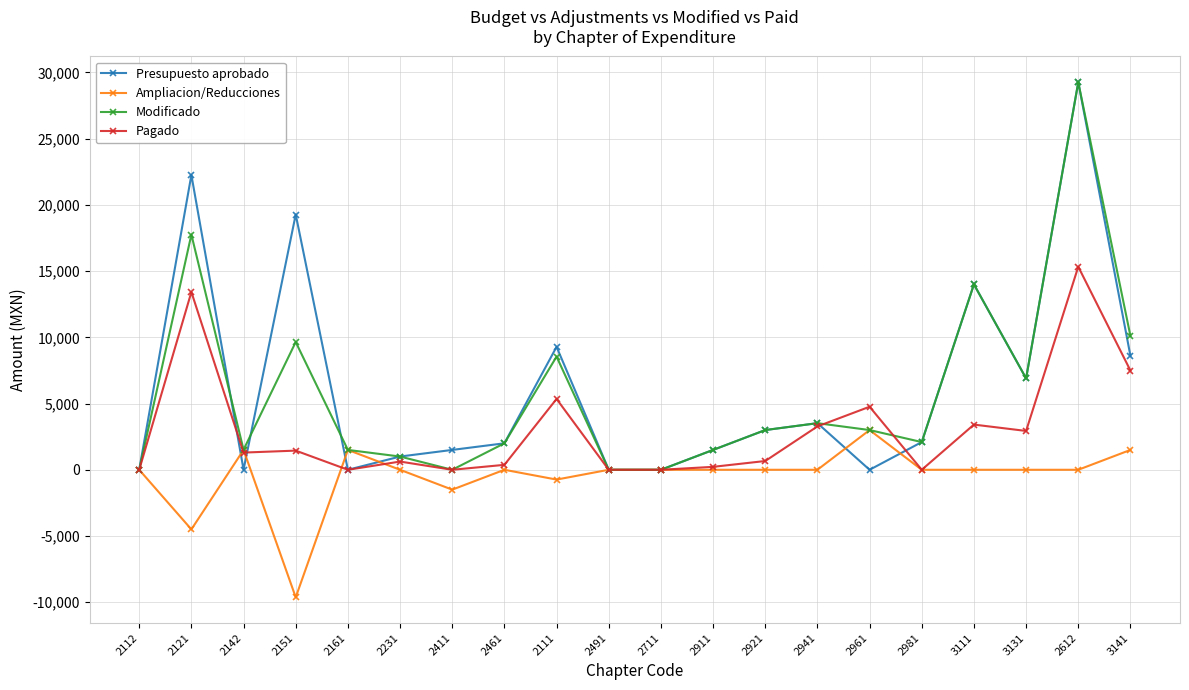

Read the Modificado value at 3141.

10100.0